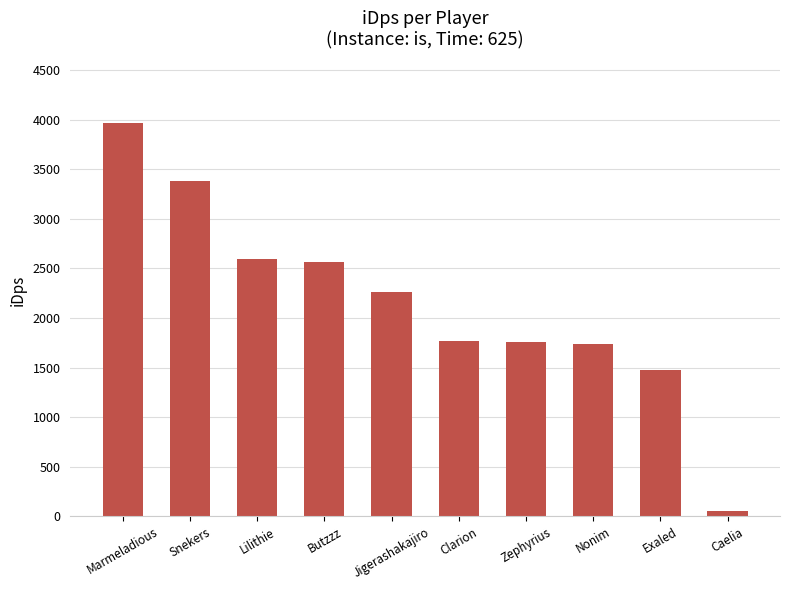

How many values are below 2263?

5